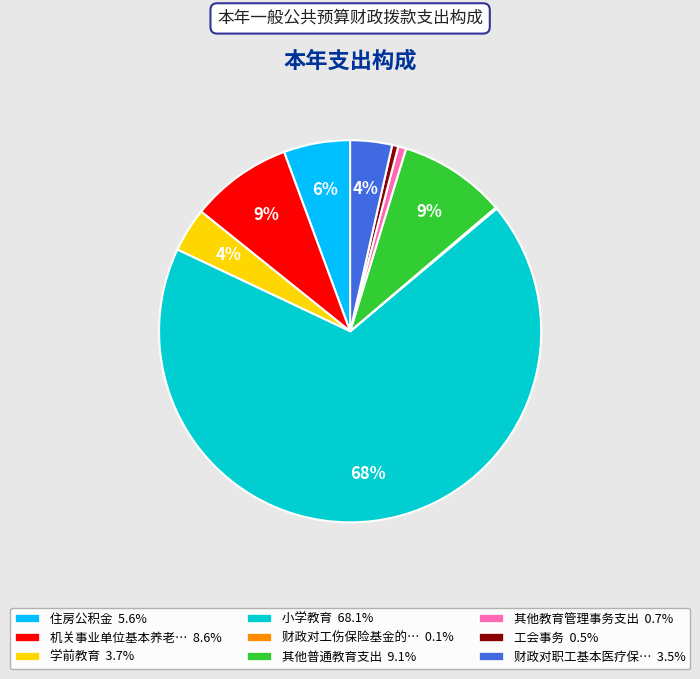

Does any single category account for the majority?

Yes